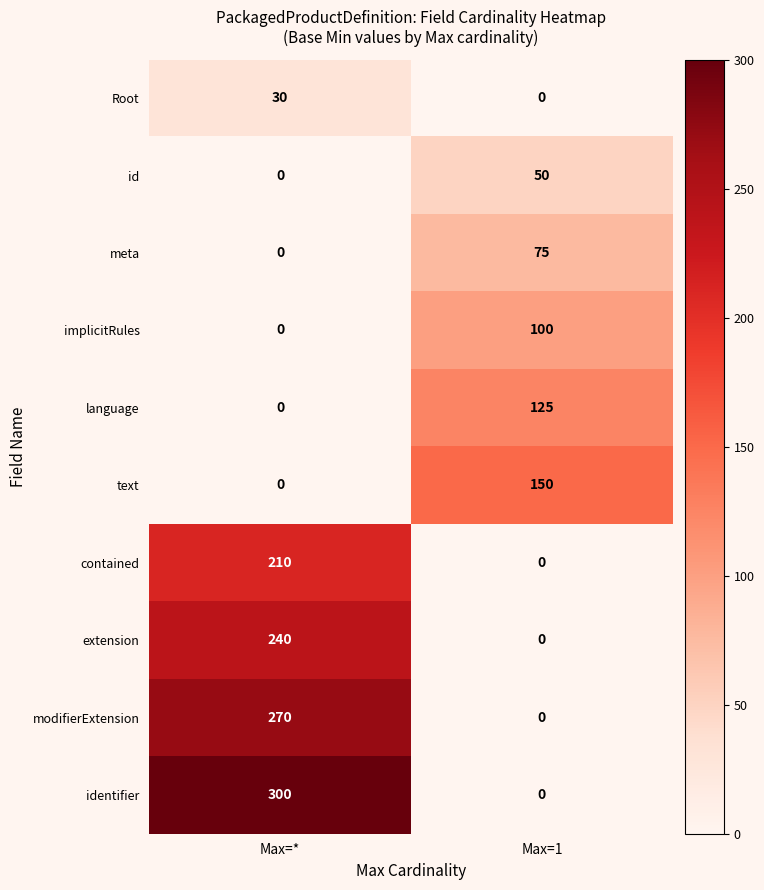

What is the difference between the modifierExtension values at Max=* and Max=1?

270